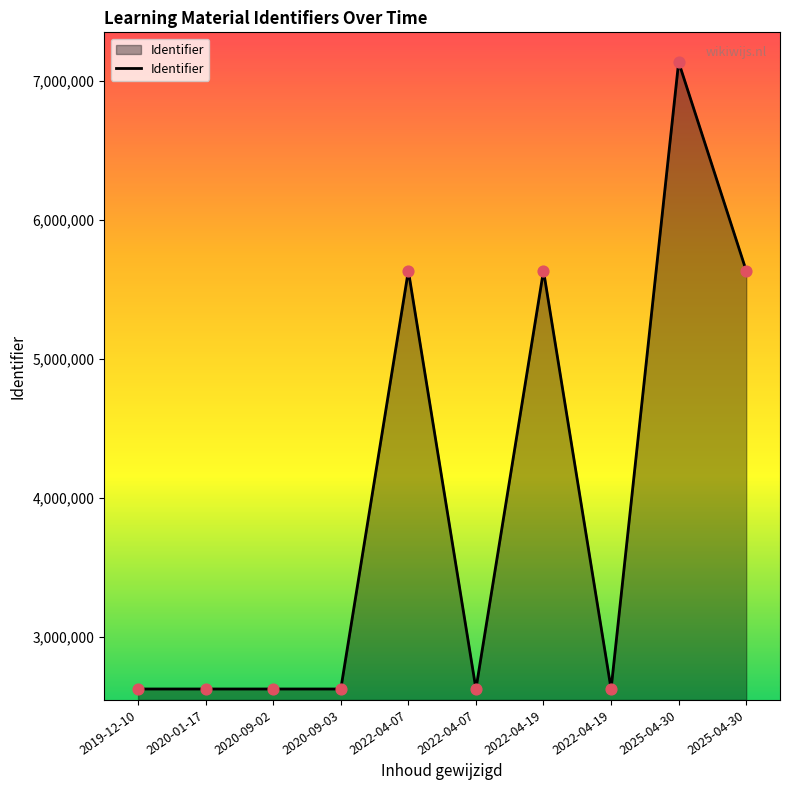

What is the ratio of the value at 2020-09-03 to the value at 2022-04-19?

1.0